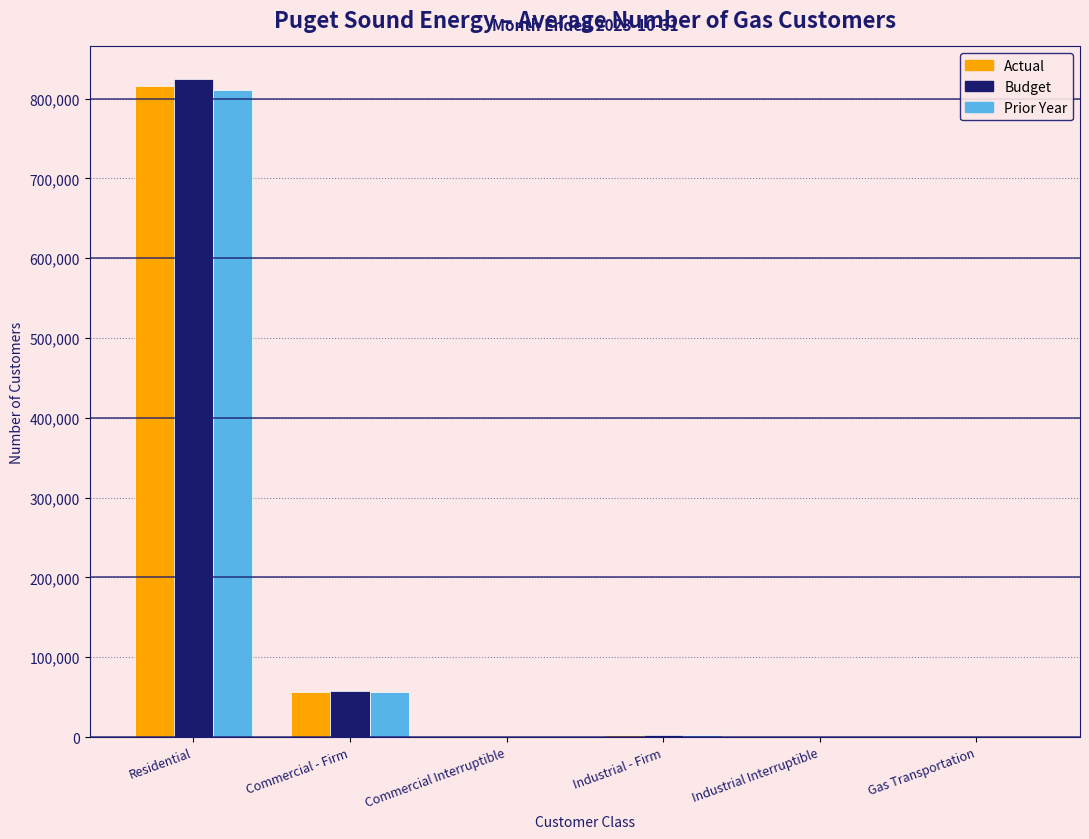

At which category does the chart reach its peak across all series?

Residential